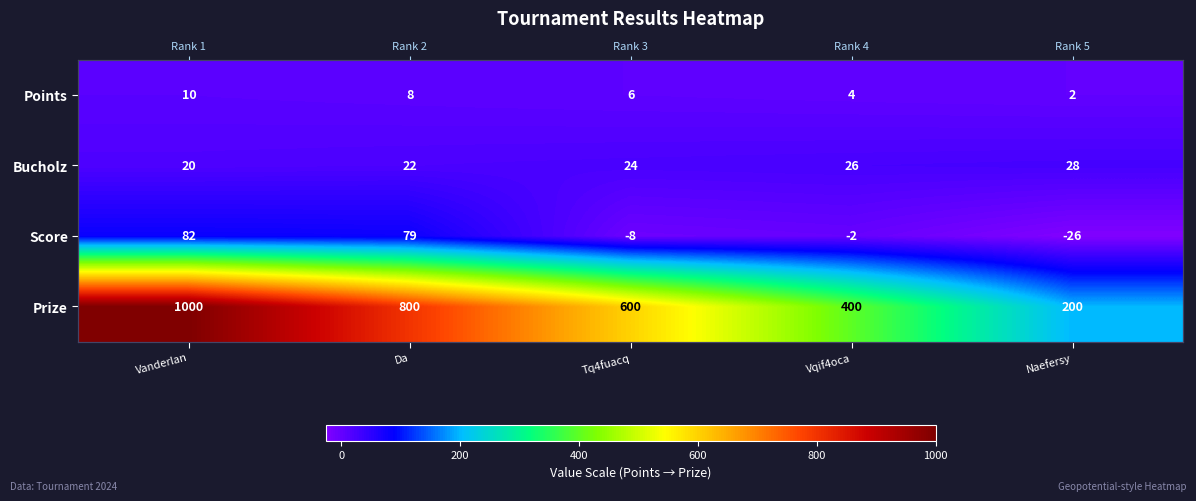

How many values in the Score series exceed -2?

2